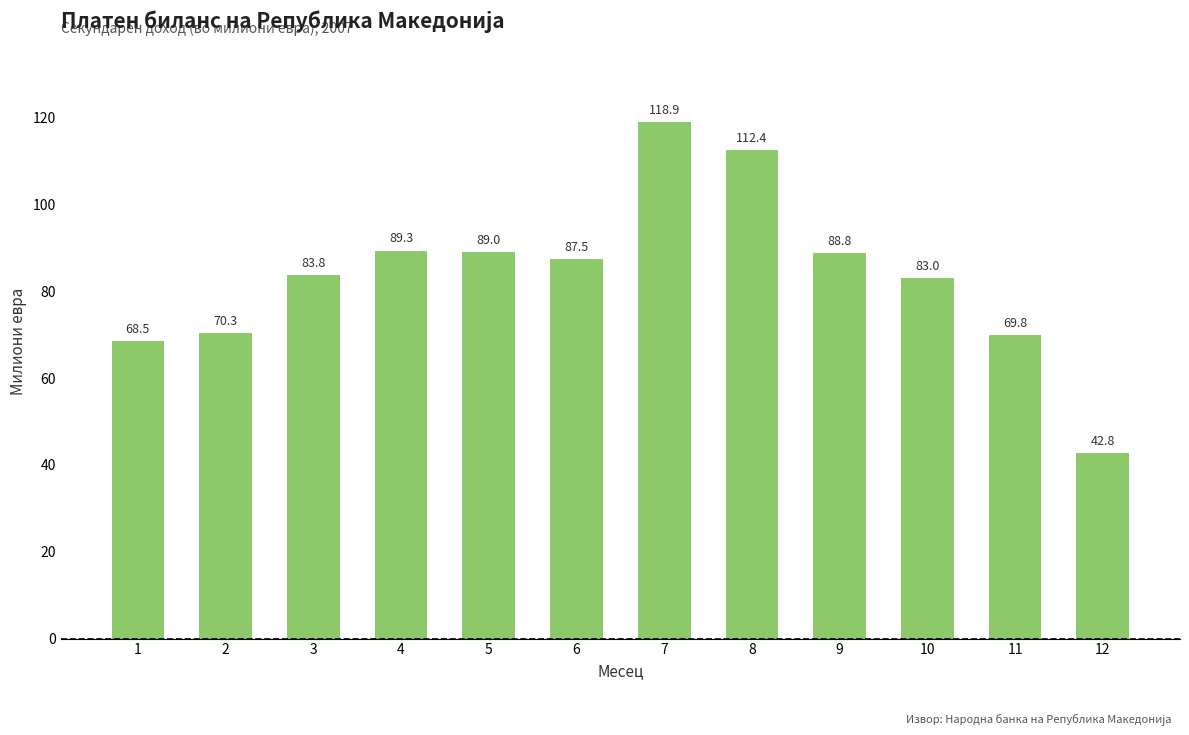

Approximately how many times larger is the value at 10 compared to 2?

1.2